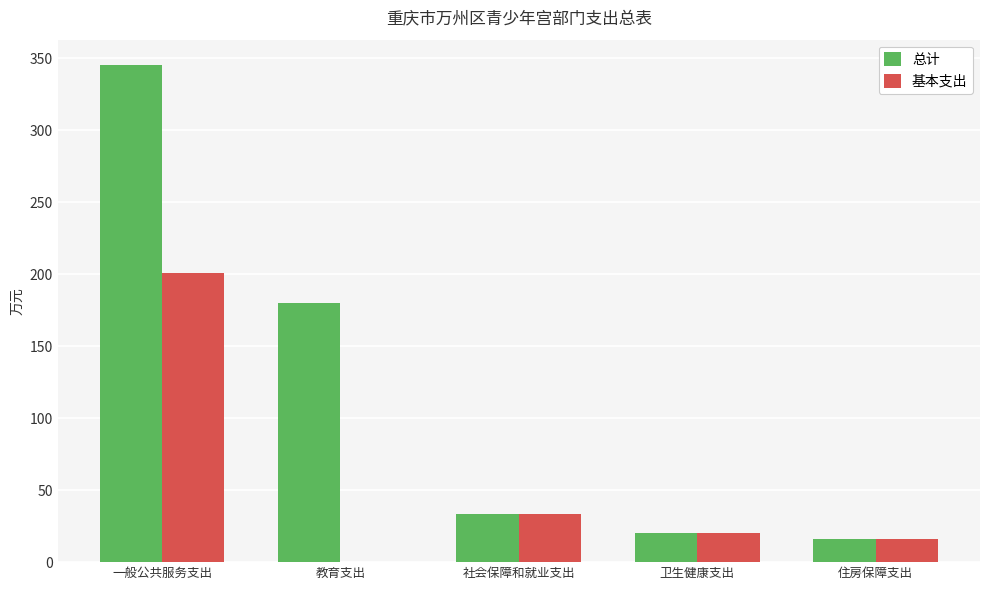

Does the chart contain stacked bars?

No